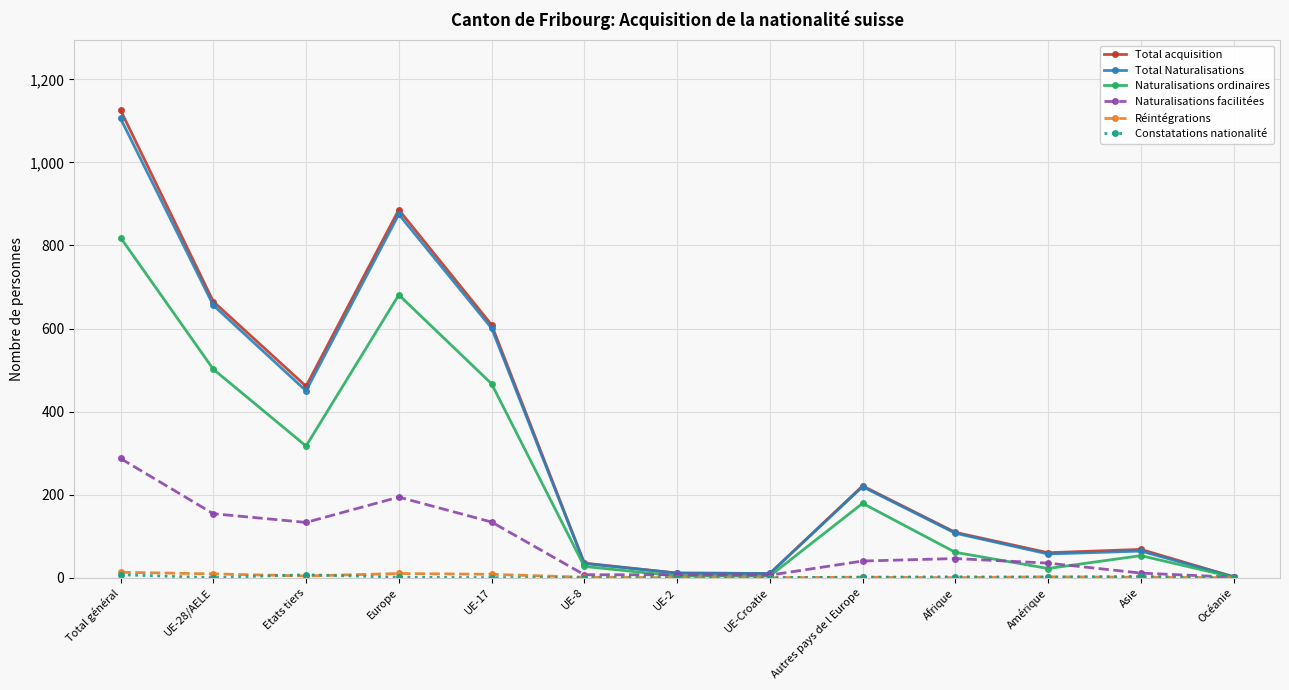

What is the label of the 12th point from the right?

UE-28/AELE